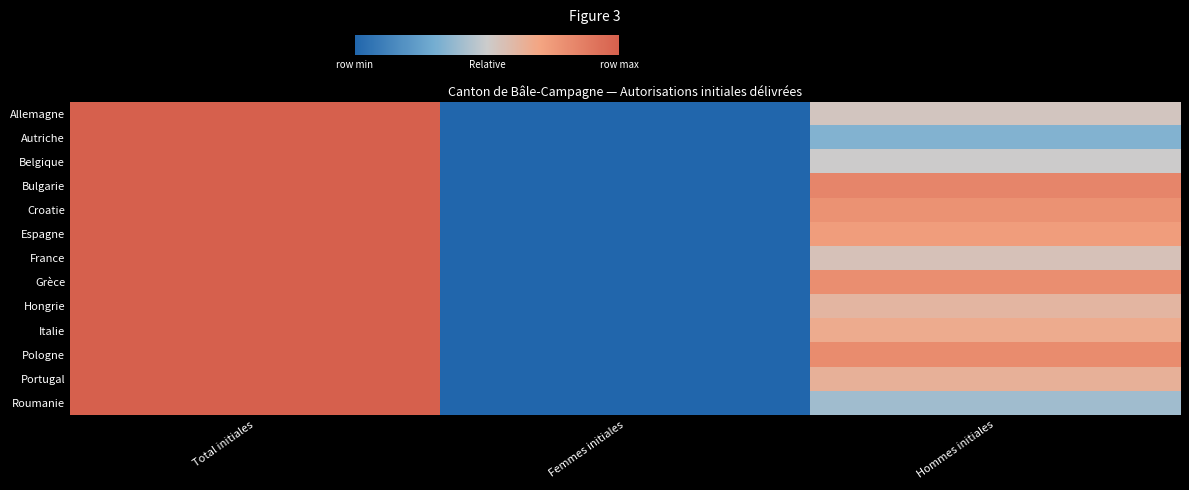

Which has a higher value, Hommes initiales or Total initiales?

Total initiales